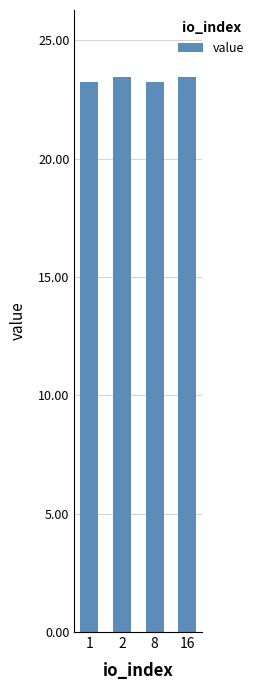

What is the difference between the maximum and minimum values?

0.2